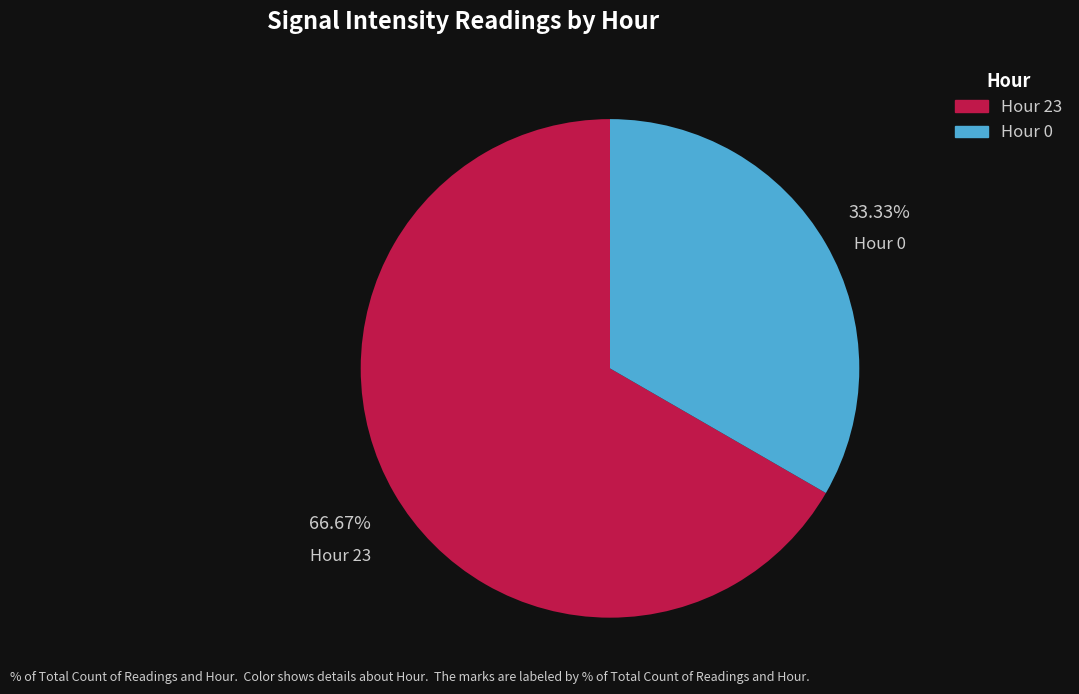

Do Hour 0 and Hour 23 together represent more than half of the pie?

Yes